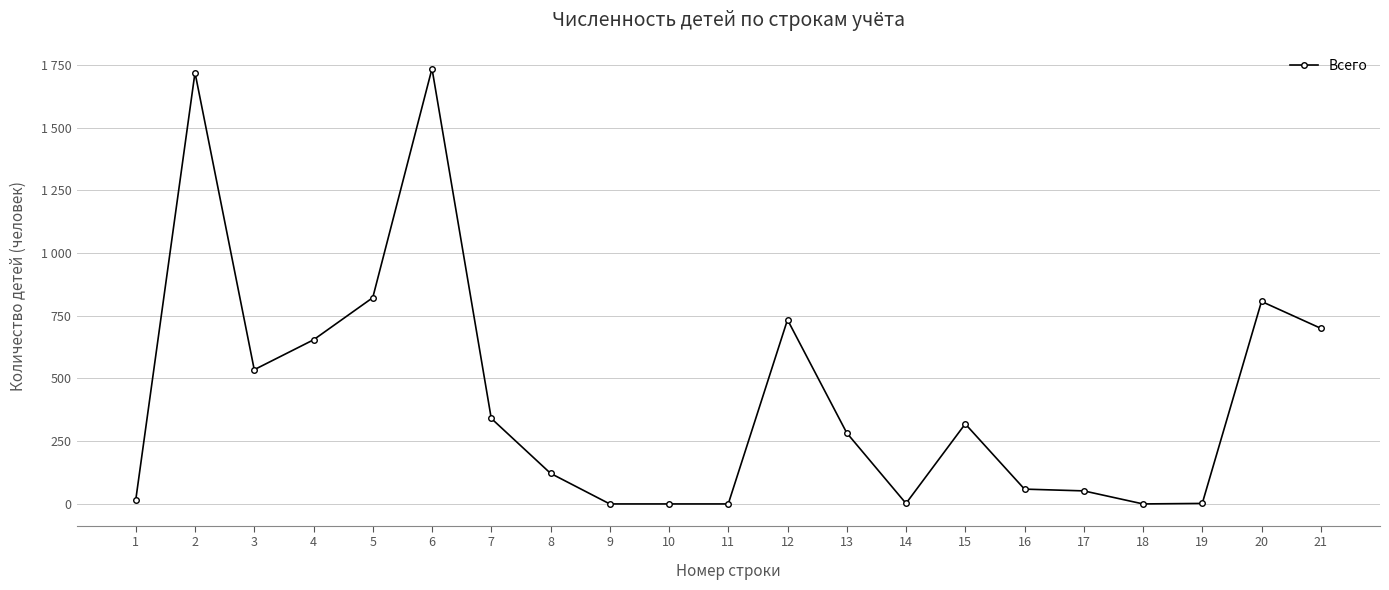

How many values are below 283?

10